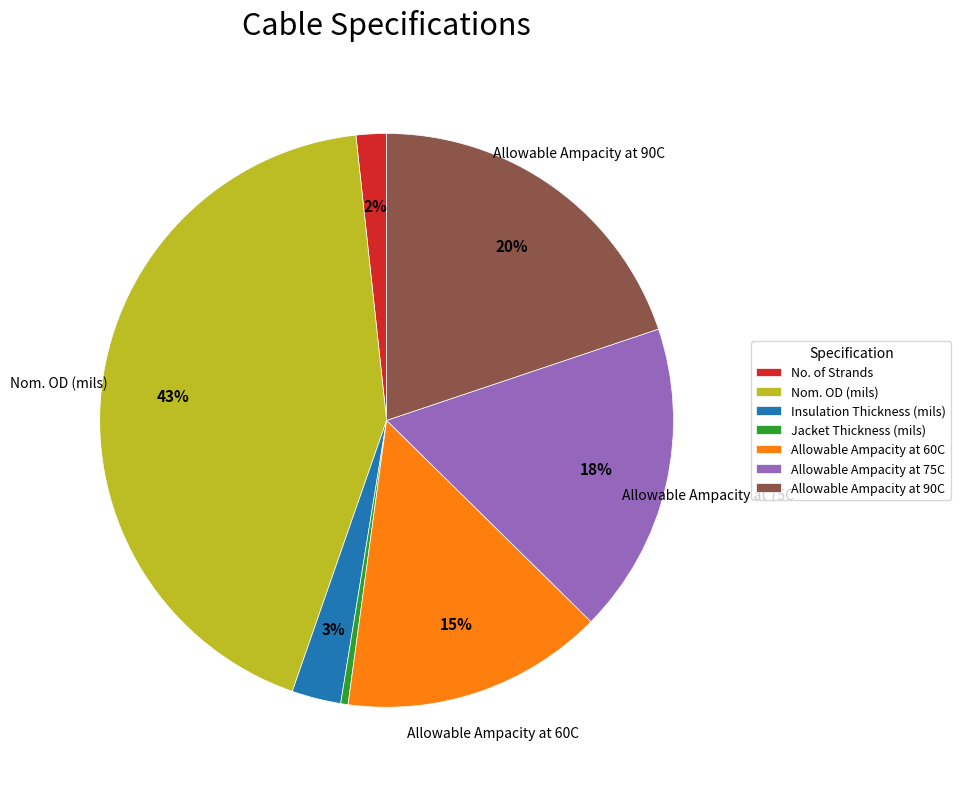

Do Allowable Ampacity at 60C and Insulation Thickness (mils) together represent more than half of the pie?

No